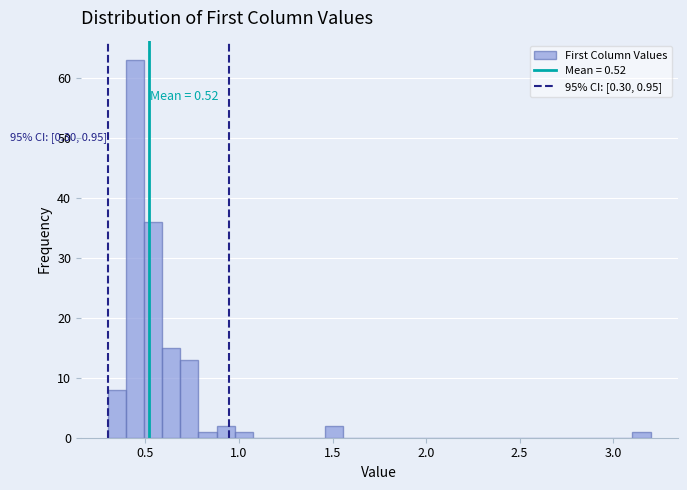

Read against the x-axis, roughly where is the centre of the tallest bar?

0.45